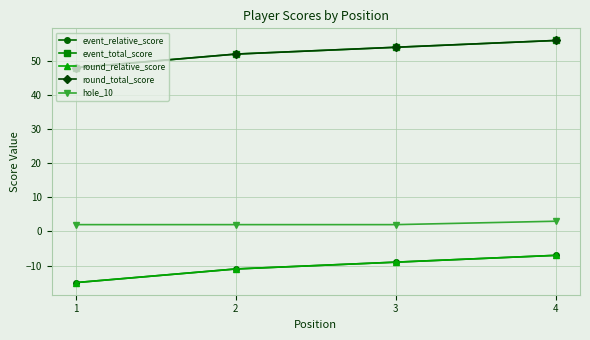

At which label is event_relative_score closest to -11?

2